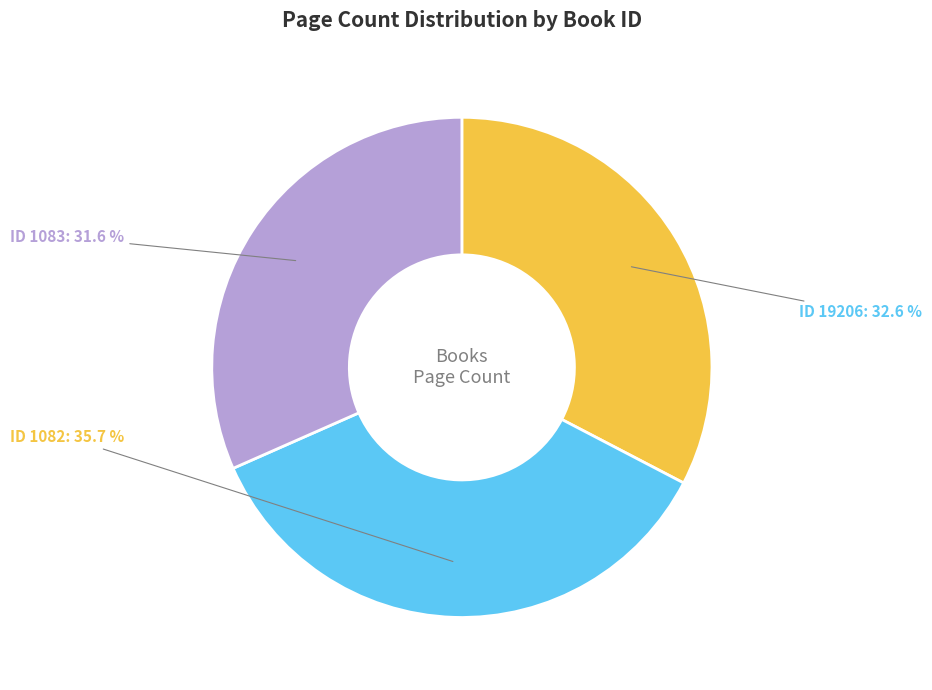

Is there any slice that represents more than half of the pie?

No